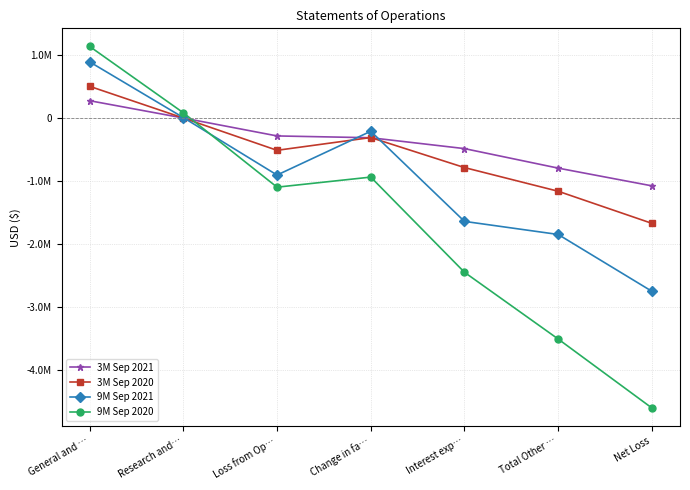

Rank the series at Loss from Op… from highest to lowest value.

3M Sep 2021, 3M Sep 2020, 9M Sep 2021, 9M Sep 2020